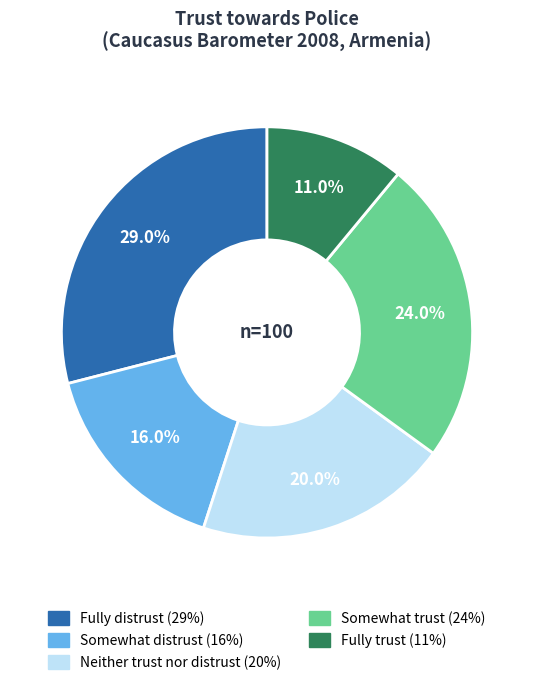

How many segments does this pie chart have?

5